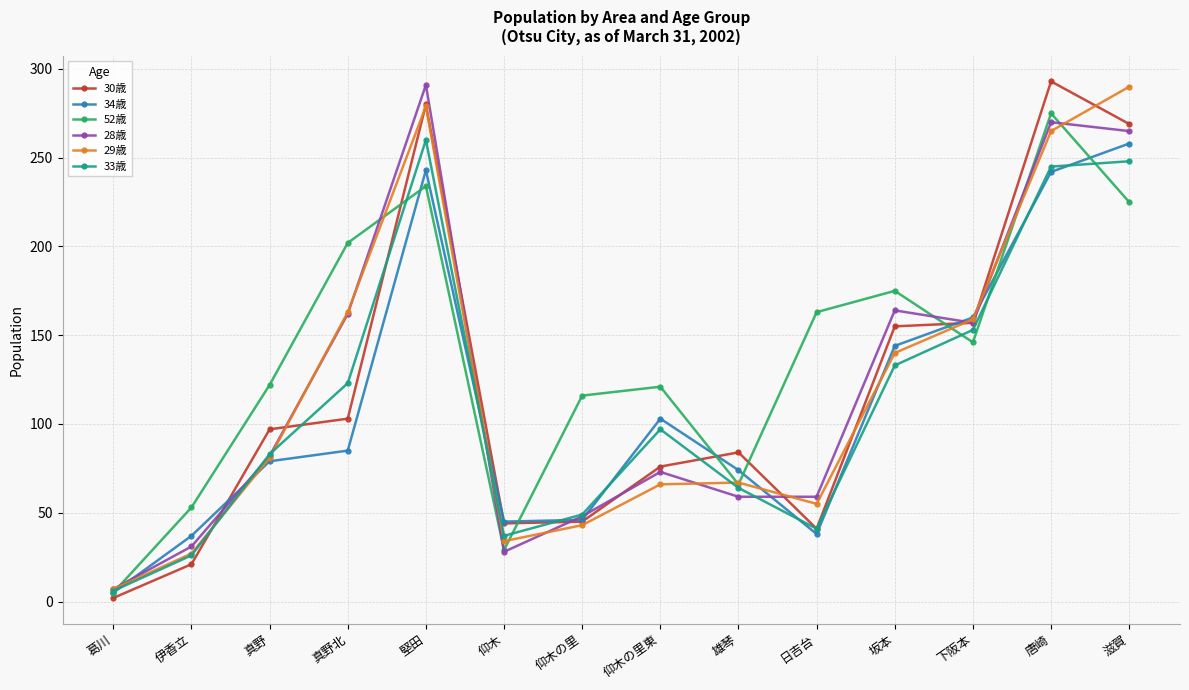

Which series changed the most between 葛川 and 日吉台?

52歳